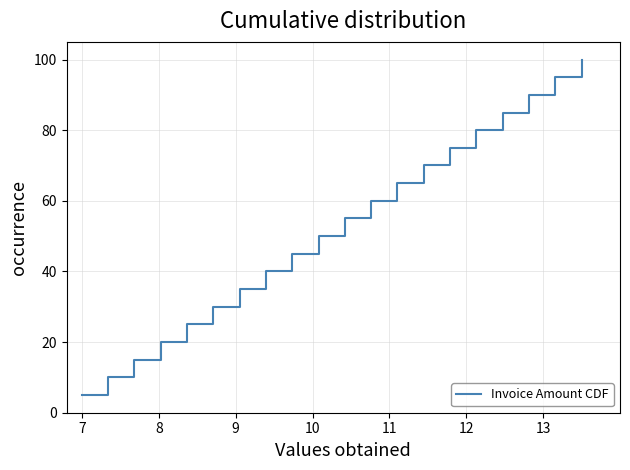

Reading left to right, what are all the values shown in this chart?

5.0	10.0	15.0	20.0	25.0	30.0	35.0	40.0	45.0	50.0	55.0	60.0	65.0	70.0	75.0	80.0	85.0	90.0	95.0	100.0